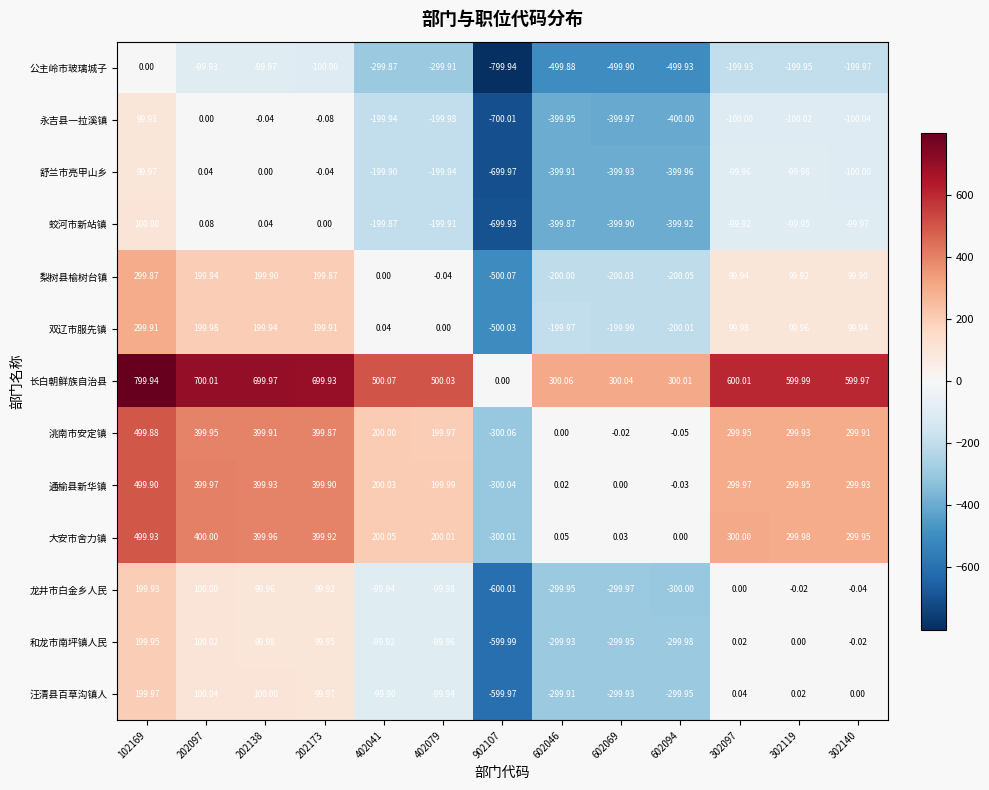

How many values in the 洮南市安定镇 series exceed 299?

7